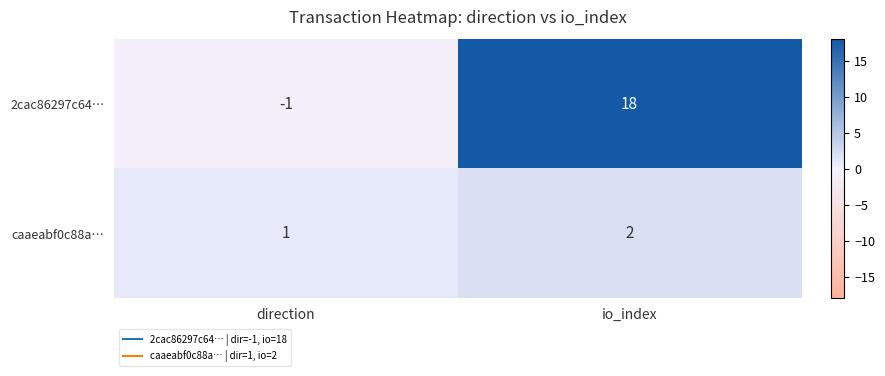

What is the minimum value shown in the chart?

-1